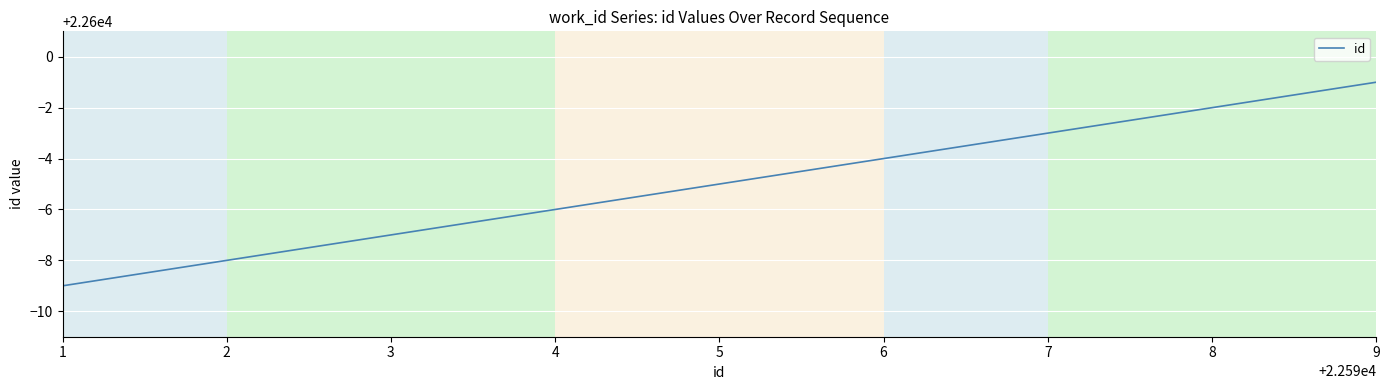

The chart shows a value of 22595 at 5. True or false?

True